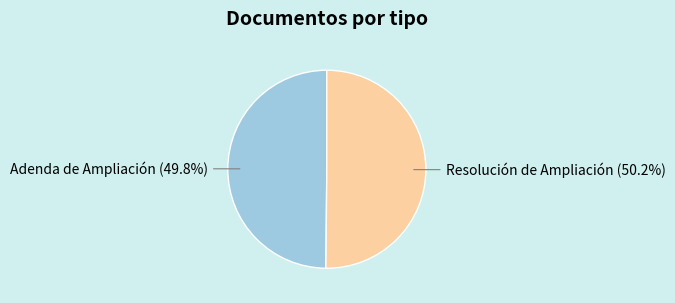

How much of the chart is everything except Adenda de Ampliación?

50.2%